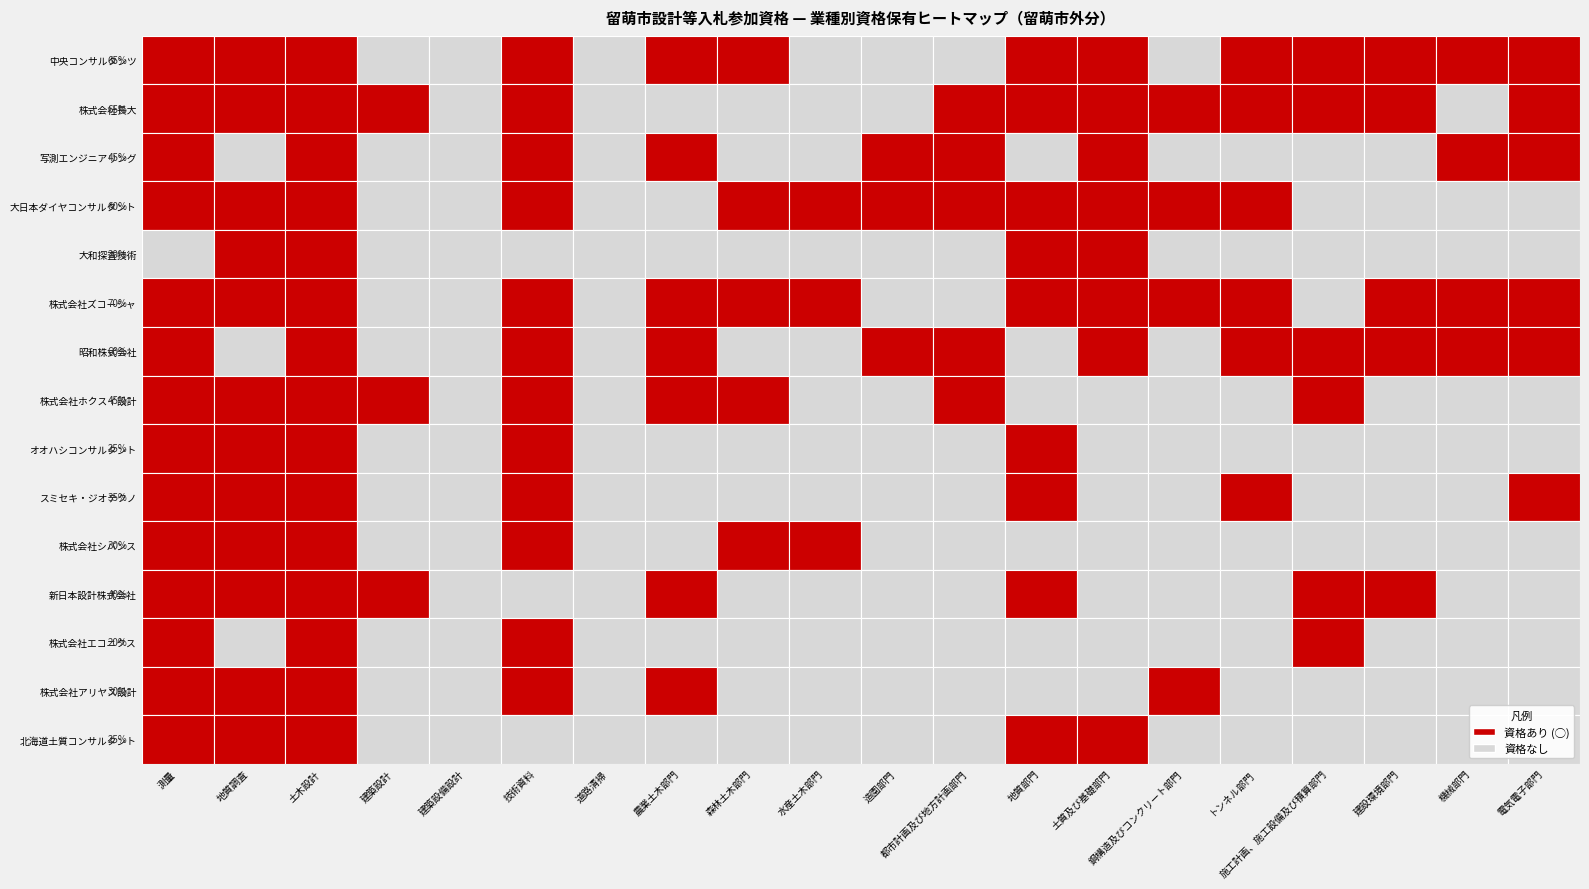

True or false: 地質調査 has a value of 1 at 土質及び基礎部門.

True